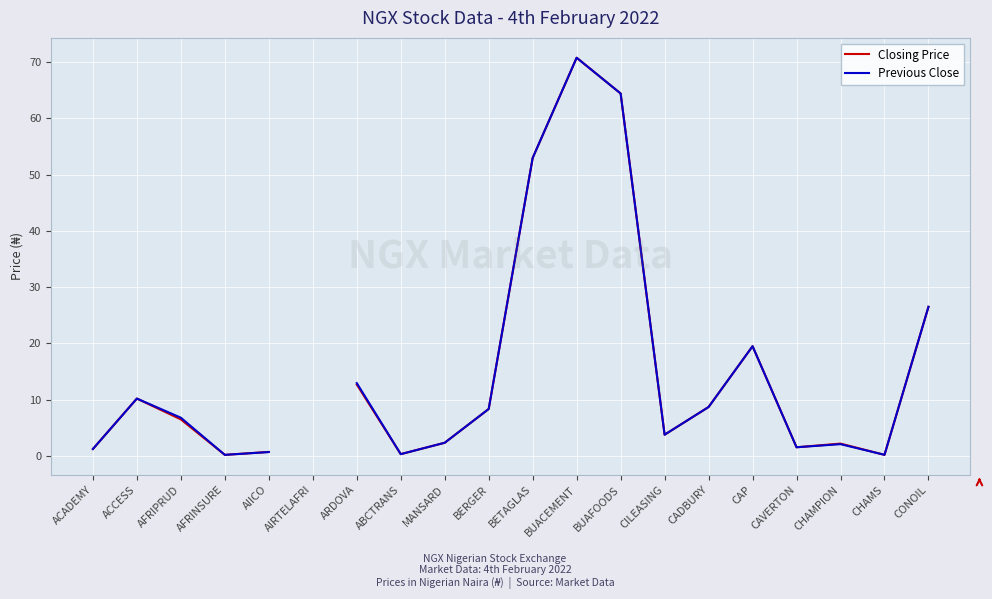

Which series changed the most between CADBURY and CAP?

Closing Price